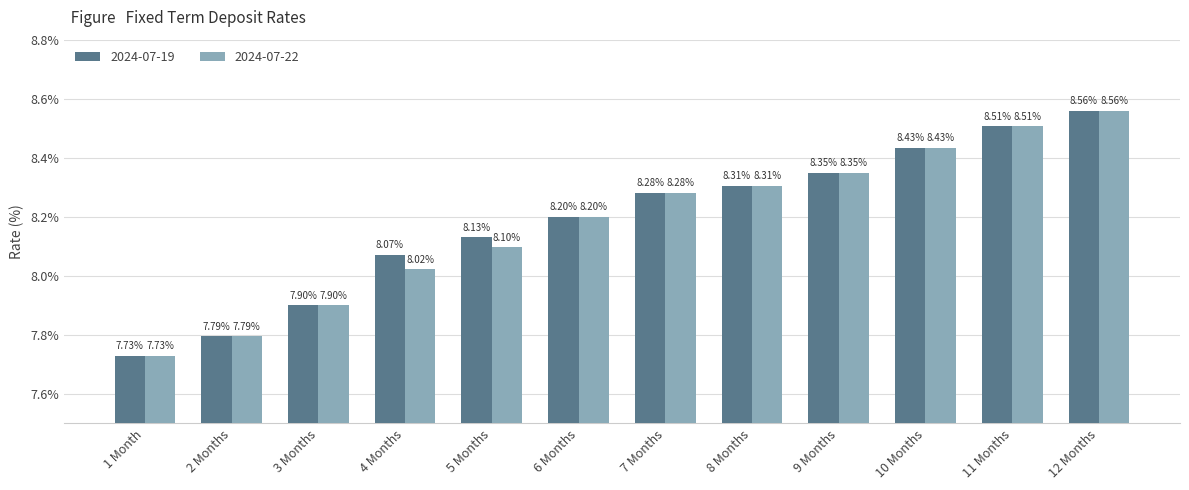

What is the difference between the second highest and second lowest values in the 2024-07-22 series?

0.7